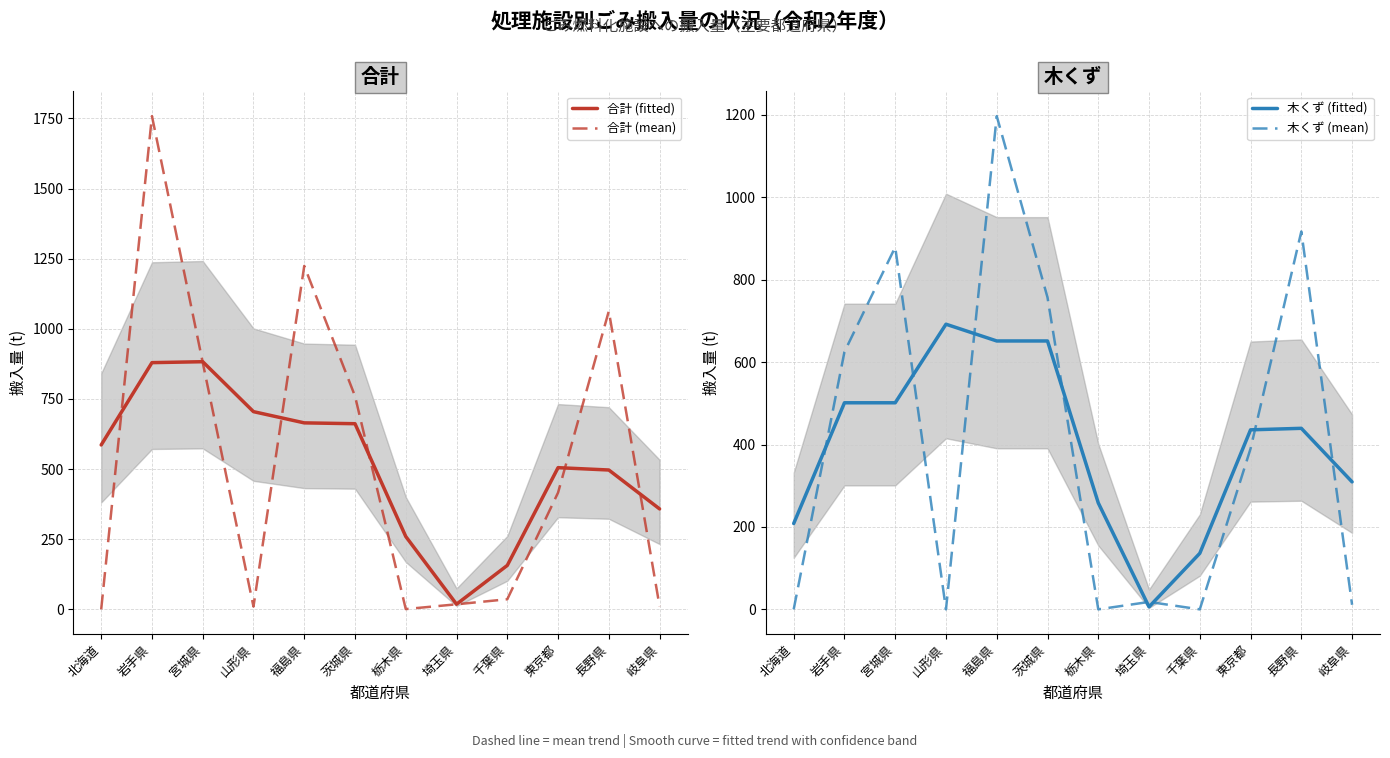

Which has a higher value, 千葉県 or 福島県?

福島県